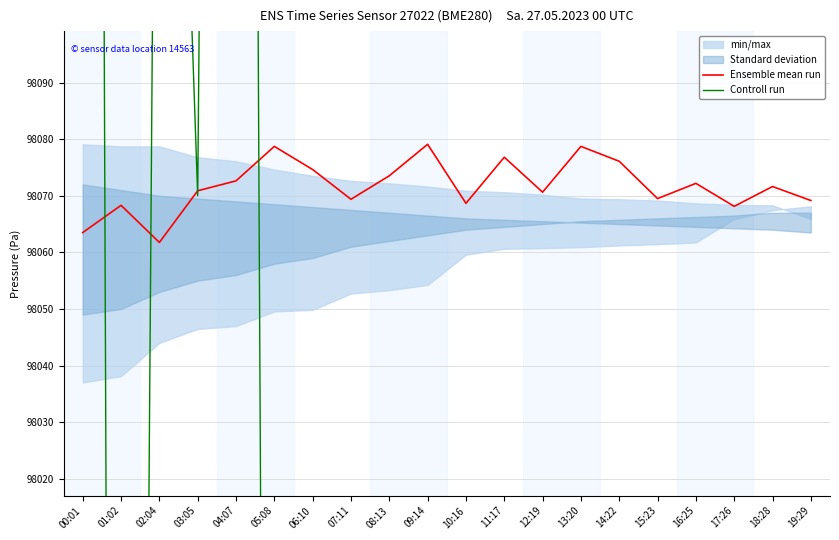

At which label does Controll run first exceed 97023?

00:01